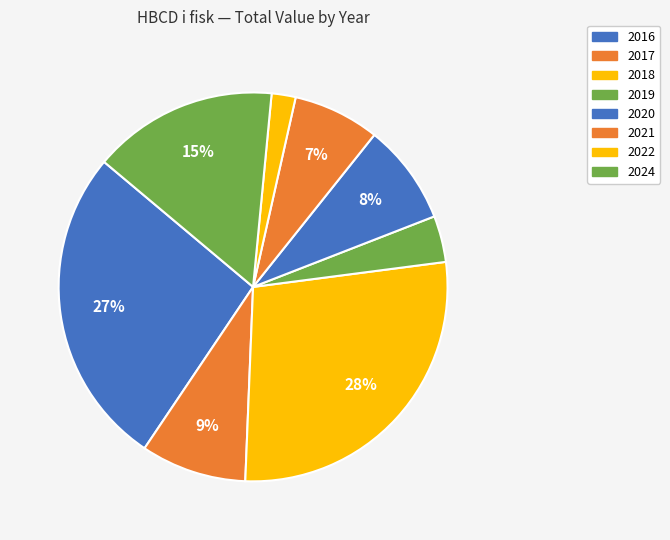

What is the smallest slice in the pie chart?

2022